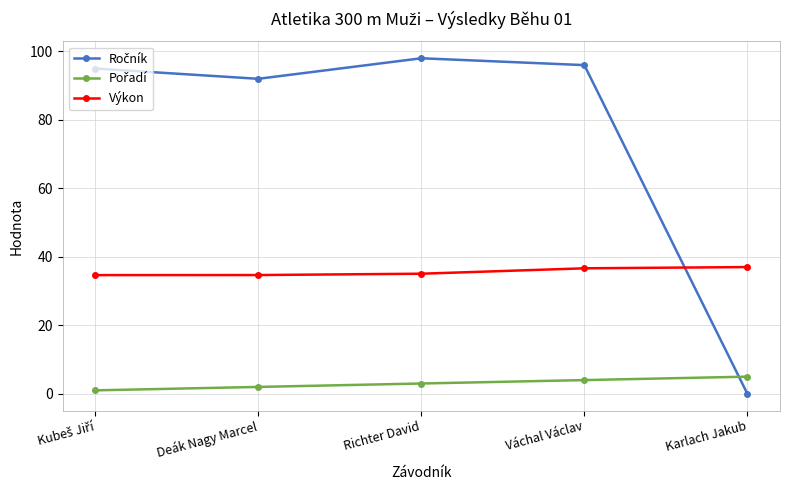

What is the sum of the Výkon values at Deák Nagy Marcel and Richter David?

69.8